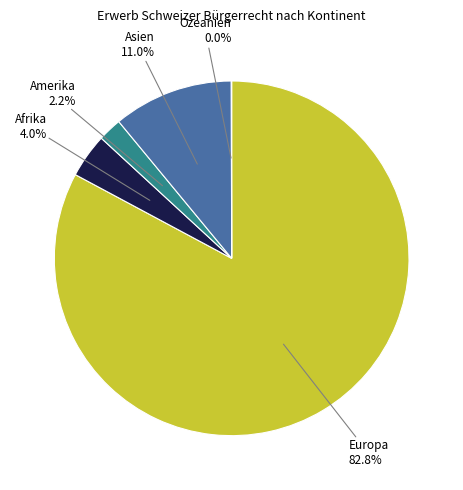

Is there any slice that represents more than half of the pie?

Yes